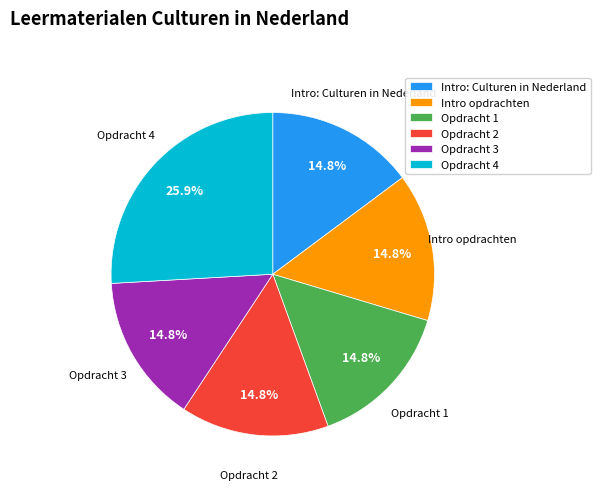

How many slices are in this pie chart?

6